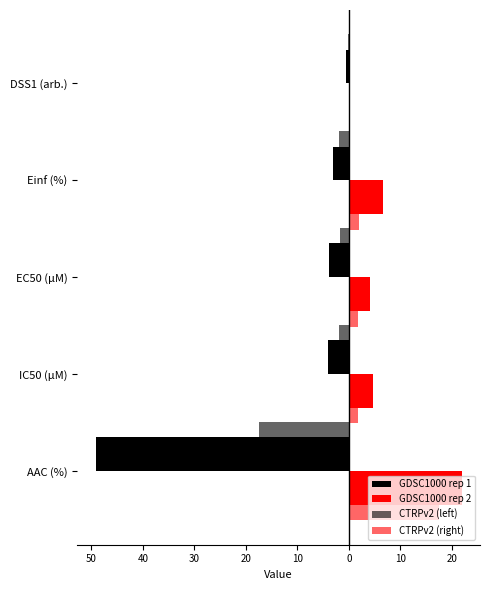

Which series changed the most between Einf (%) and DSS1 (arb.)?

GDSC1000 rep 2